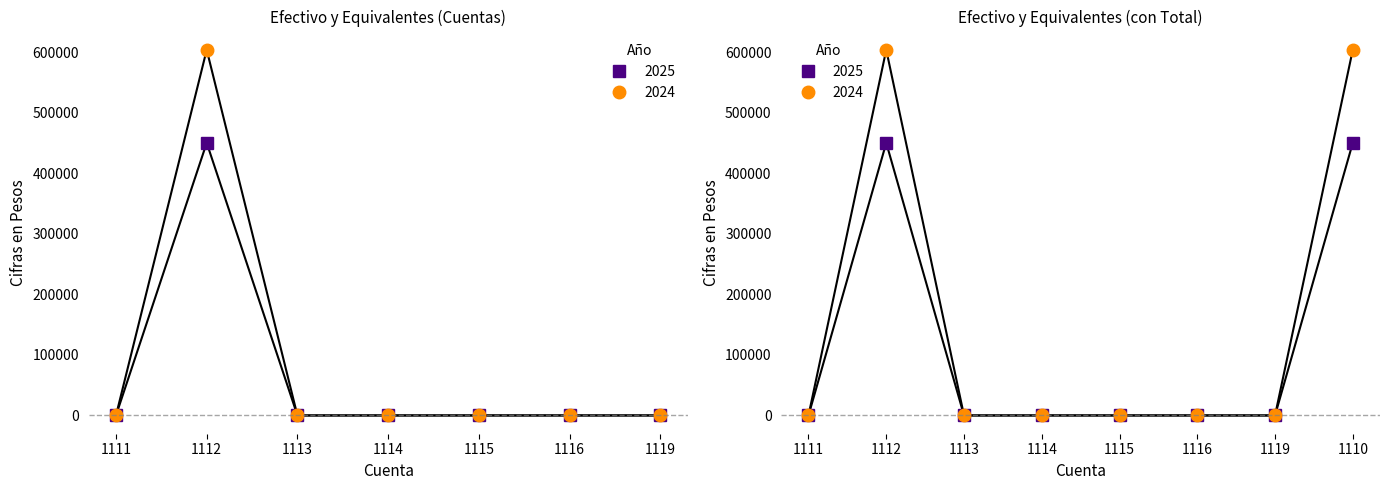

Reading left to right, what are all the values shown in this chart?

2025: 1111=0.0	1112=450387.4	1113=0.4	1114=0.0	1115=0.0	1116=0.0	1119=0.0	1110=450387.8
2024: 1111=0.0	1112=604076.2	1113=0.4	1114=0.0	1115=0.0	1116=0.0	1119=0.0	1110=604076.6